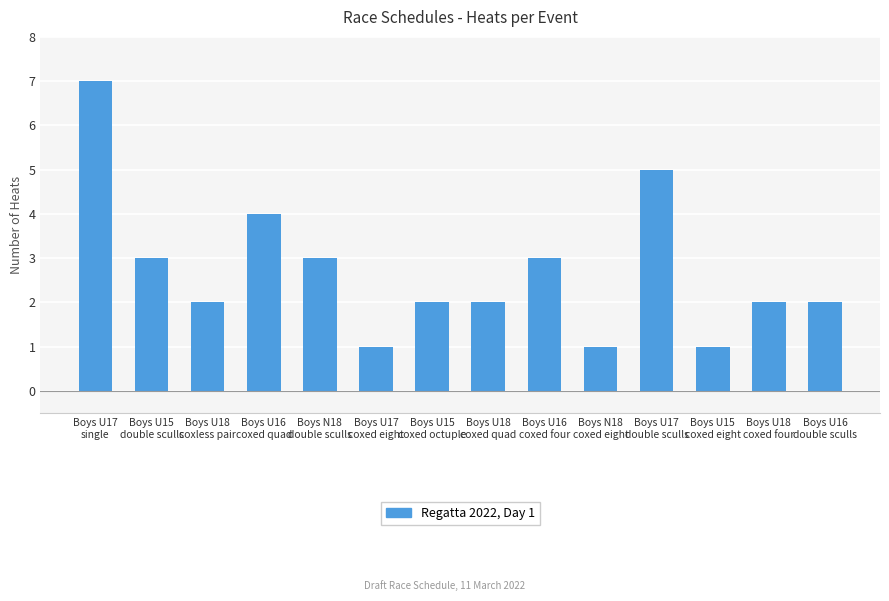

What is the change in value from Boys U15
double sculls to Boys N18
coxed eight?

-2